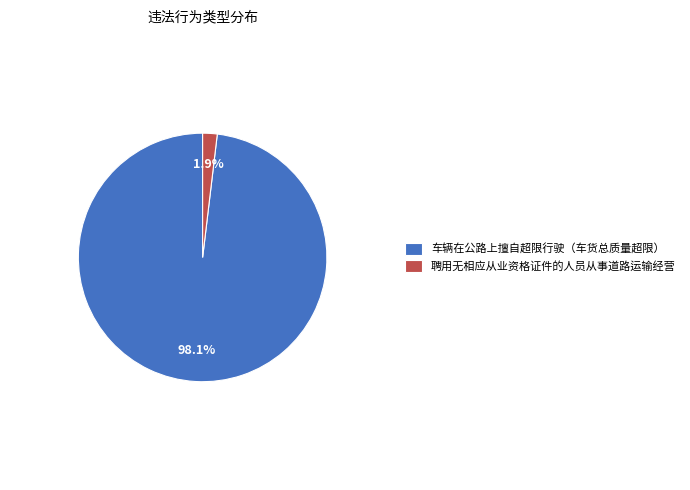

Which slice is the smallest?

聘用无相应从业资格证件的人员从事道路运输经营